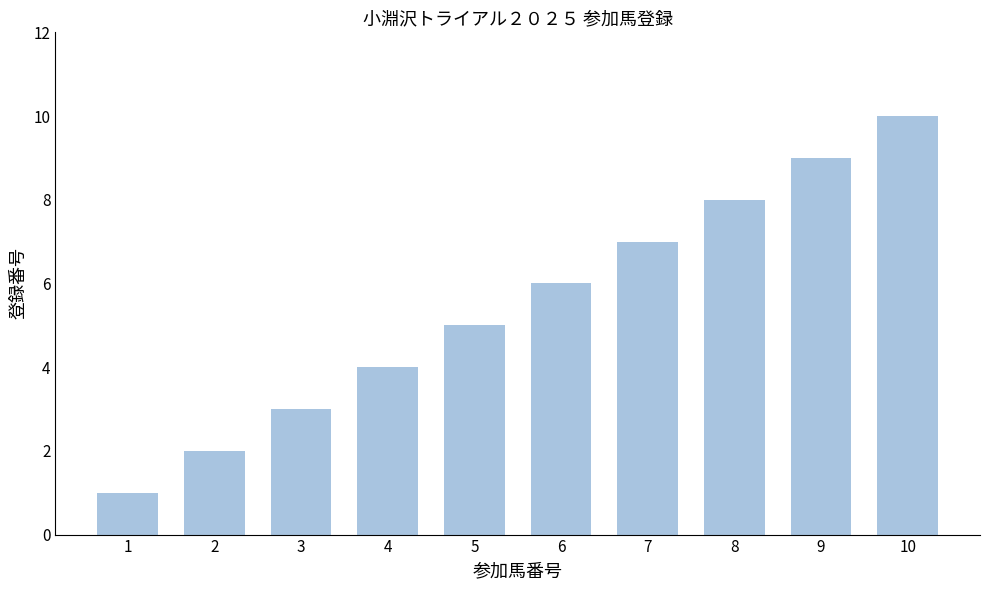

What is the value of the 10th bar from the left?

10